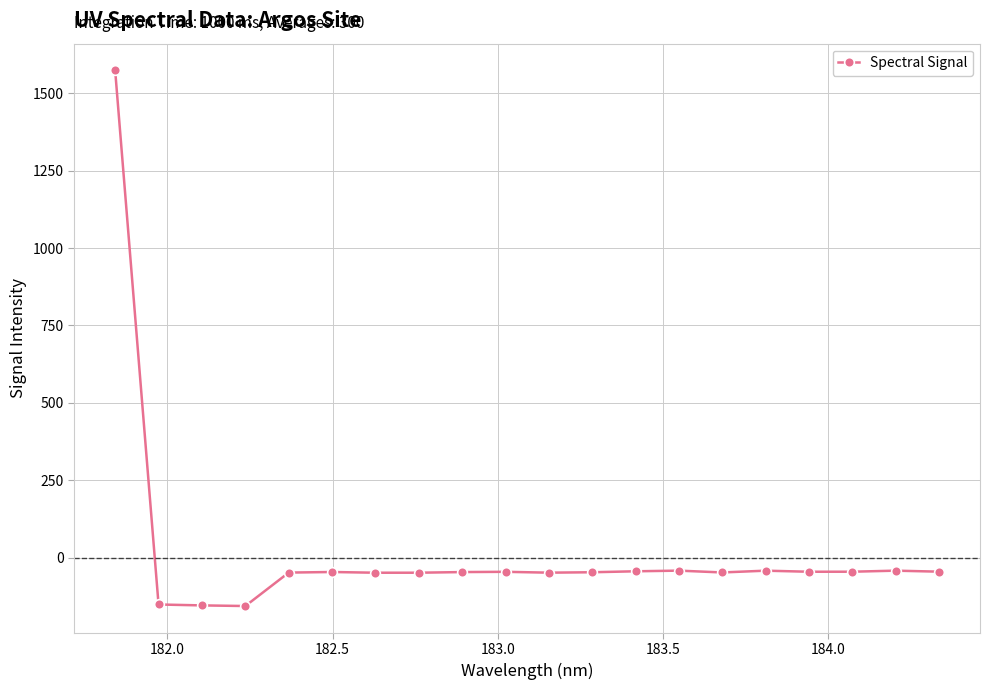

Does the chart display data point markers on the line(s)?

Yes